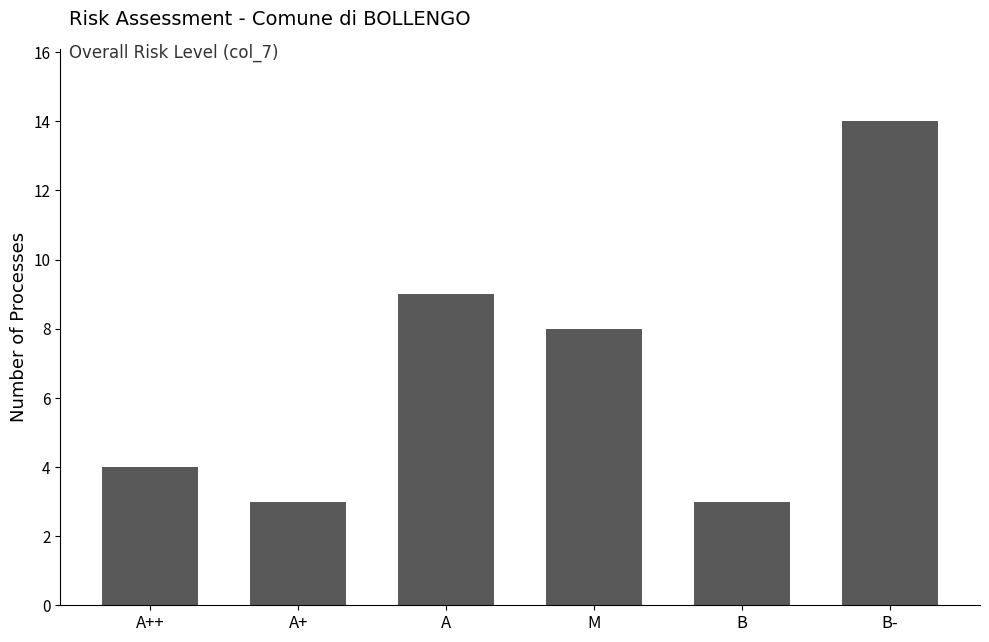

Approximately how many times larger is the value at M compared to A++?

2.0